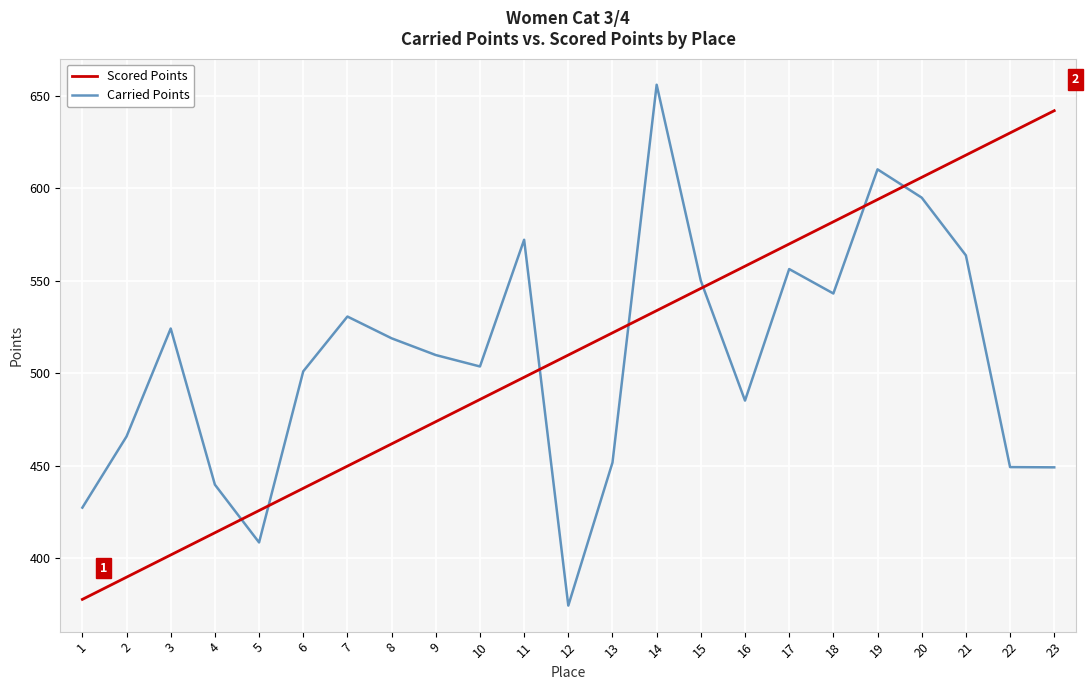

At which label does Scored Points reach its peak?

23